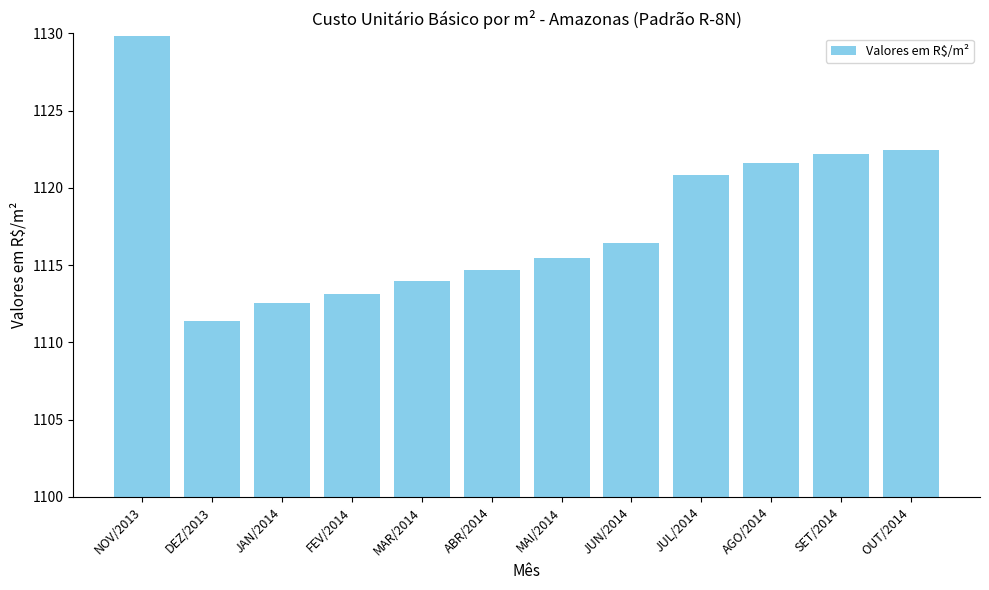

What value does the data have at OUT/2014?

1122.5